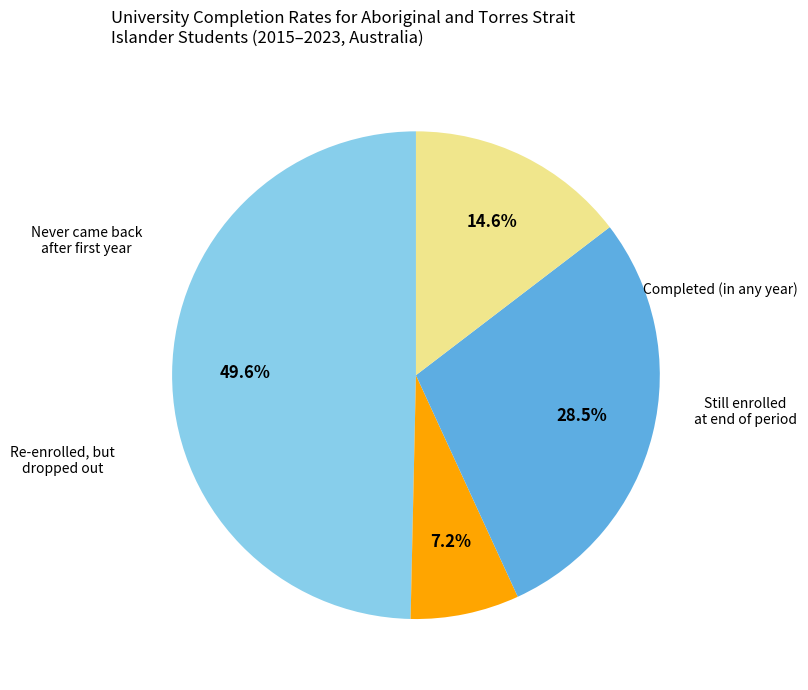

Is there any slice that represents more than half of the pie?

No